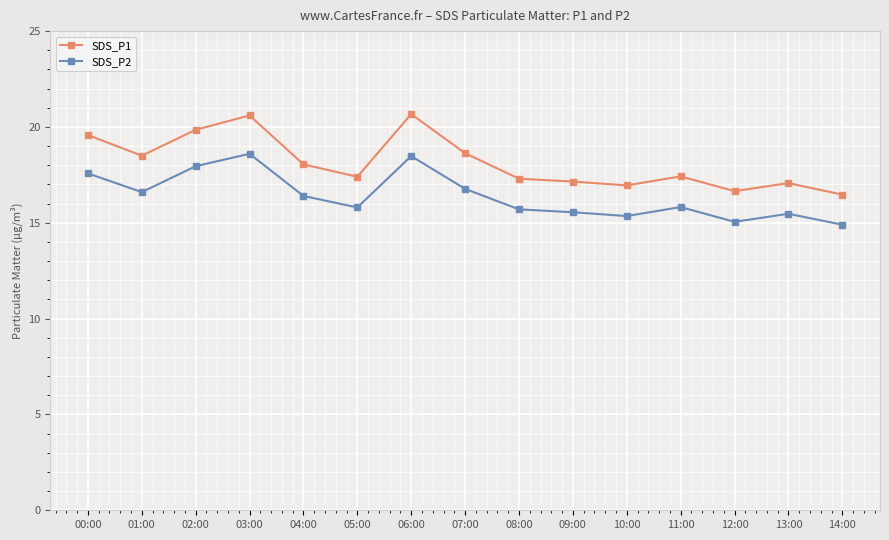

What is the maximum value for SDS_P1?

20.7